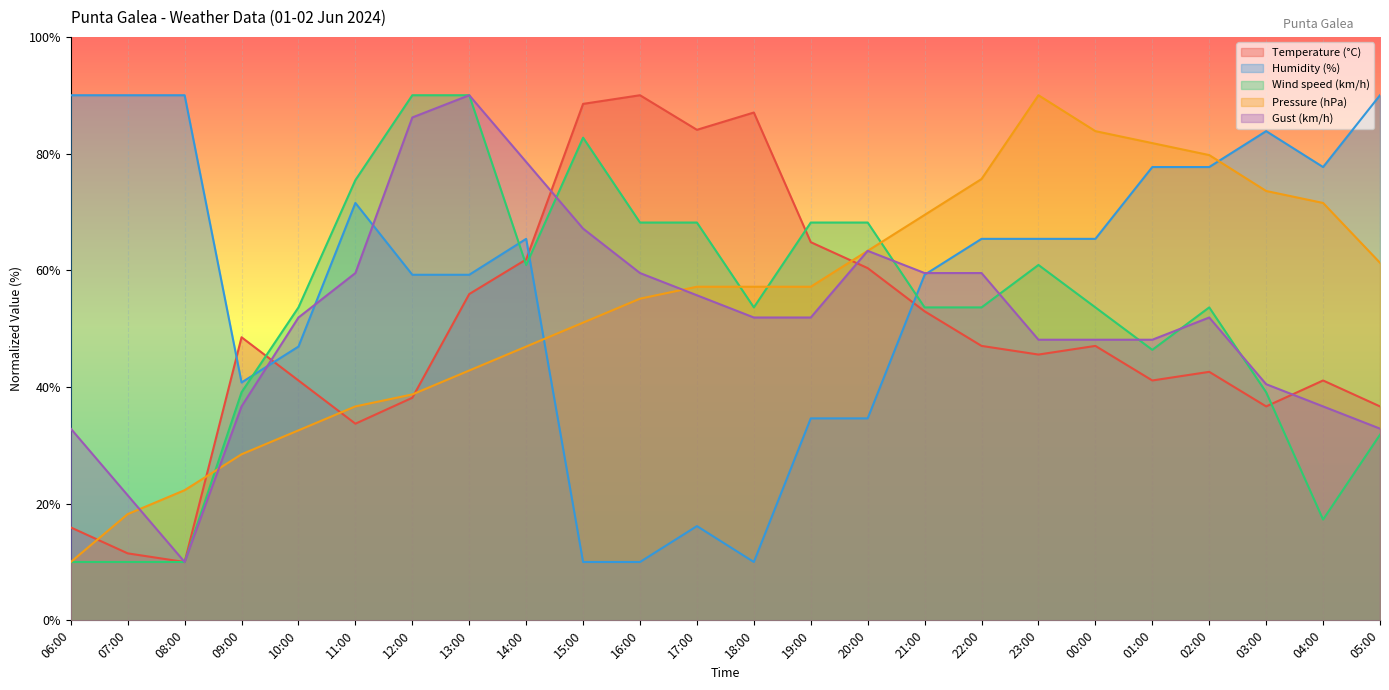

Does the chart display data point markers on the line(s)?

No